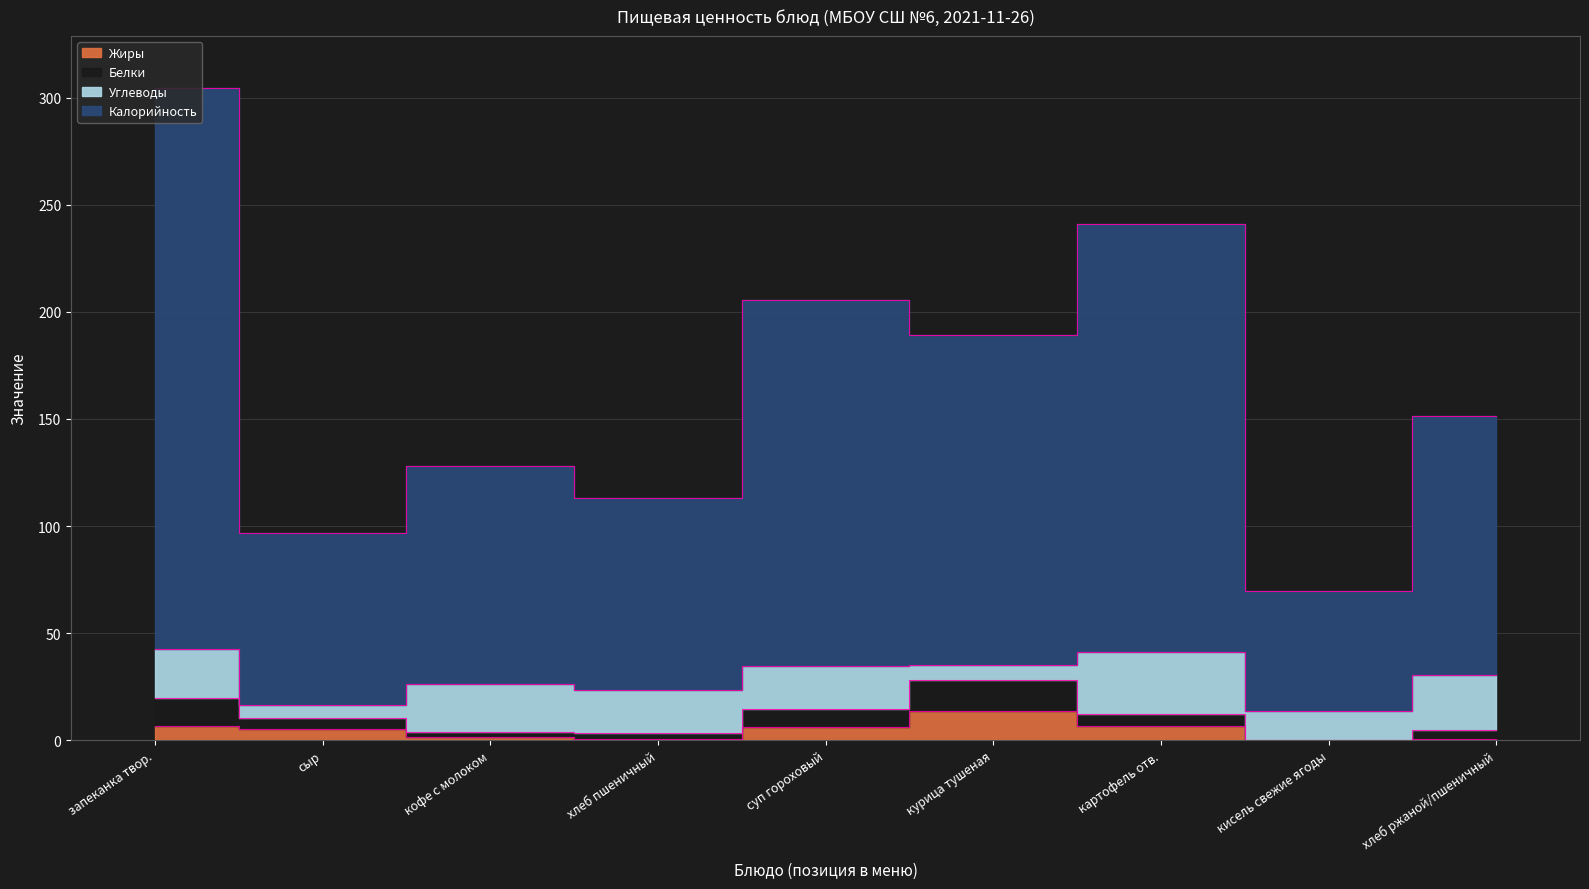

Which category has the highest value across all series?

запеканка твор.